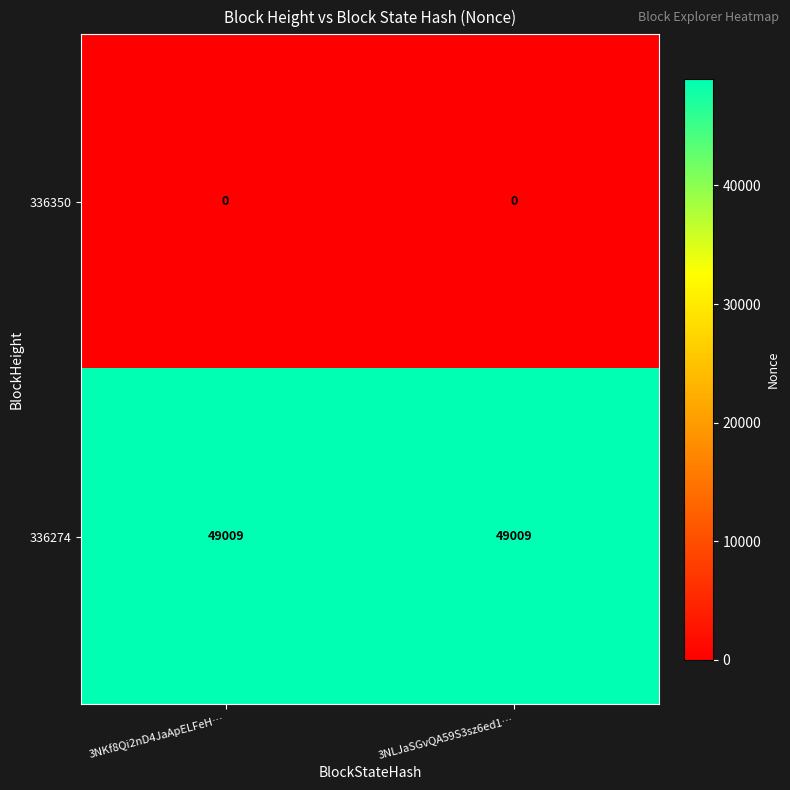

List the series in order of their peak value, lowest first.

336350, 336274